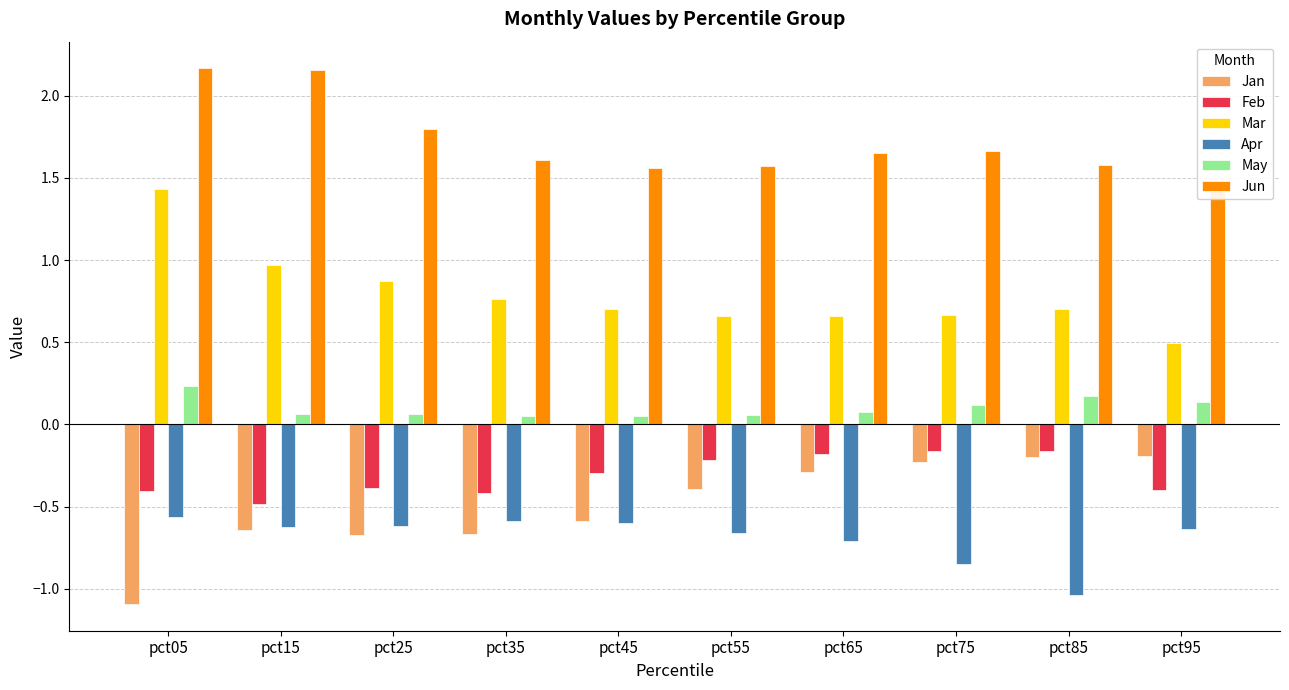

Reading left to right, list all the values displayed in this chart.

Jan: pct05=-1.1	pct15=-0.6	pct25=-0.7	pct35=-0.7	pct45=-0.6	pct55=-0.4	pct65=-0.3	pct75=-0.2	pct85=-0.2	pct95=-0.2
Feb: pct05=-0.4	pct15=-0.5	pct25=-0.4	pct35=-0.4	pct45=-0.3	pct55=-0.2	pct65=-0.2	pct75=-0.2	pct85=-0.2	pct95=-0.4
Mar: pct05=1.4	pct15=1.0	pct25=0.9	pct35=0.8	pct45=0.7	pct55=0.7	pct65=0.7	pct75=0.7	pct85=0.7	pct95=0.5
Apr: pct05=-0.6	pct15=-0.6	pct25=-0.6	pct35=-0.6	pct45=-0.6	pct55=-0.7	pct65=-0.7	pct75=-0.8	pct85=-1.0	pct95=-0.6
May: pct05=0.2	pct15=0.1	pct25=0.1	pct35=0.1	pct45=0.1	pct55=0.1	pct65=0.1	pct75=0.1	pct85=0.2	pct95=0.1
Jun: pct05=2.2	pct15=2.2	pct25=1.8	pct35=1.6	pct45=1.6	pct55=1.6	pct65=1.6	pct75=1.7	pct85=1.6	pct95=1.5